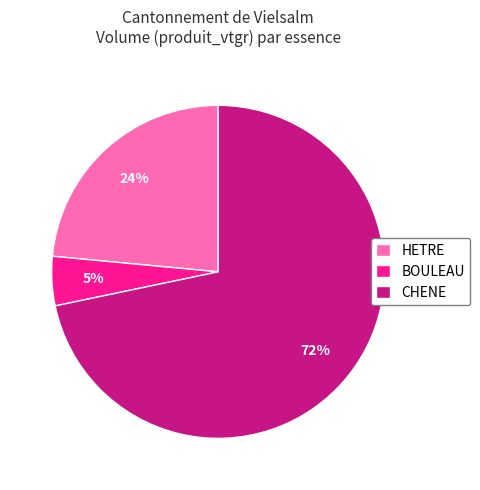

Rank the categories by value from highest to lowest.

CHENE, HETRE, BOULEAU